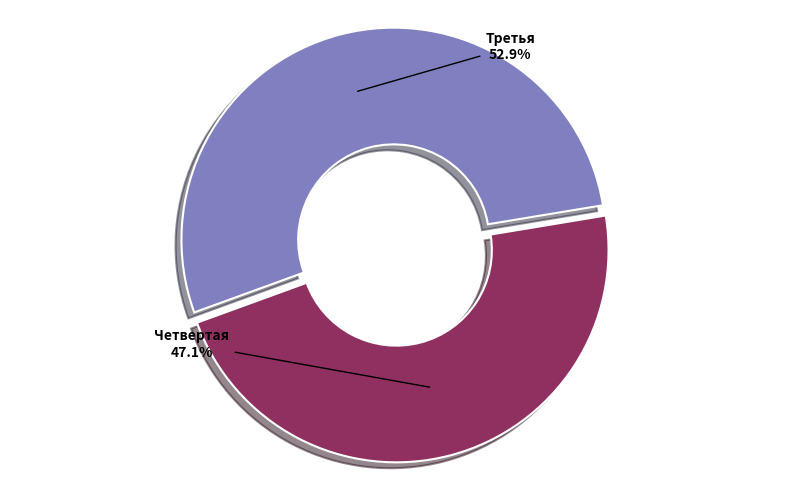

Does any single category account for the majority?

Yes